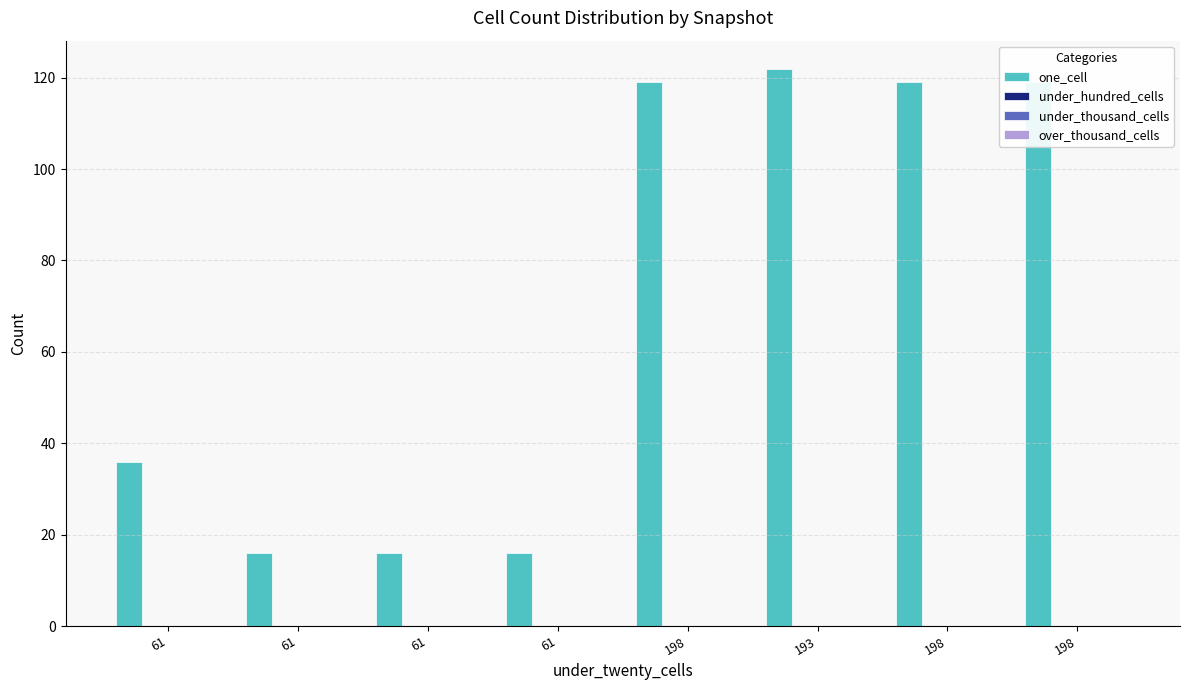

Count the number of categories in the chart.

8